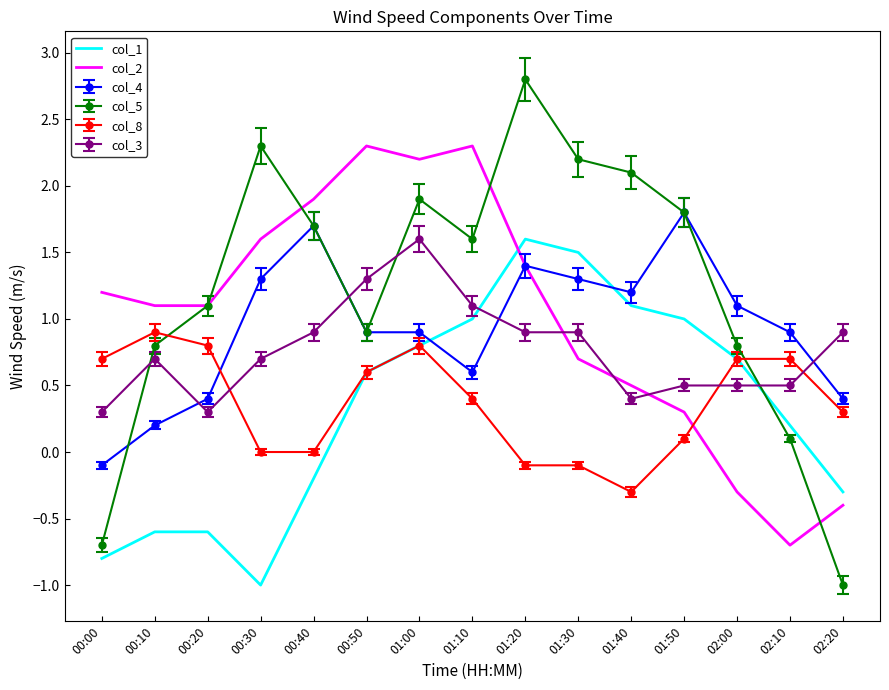

Which series has the largest total across all categories?

col_5